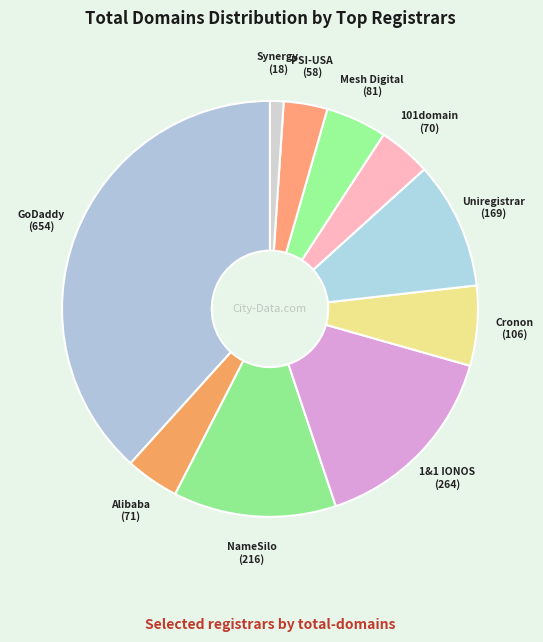

Does any single category account for the majority?

No